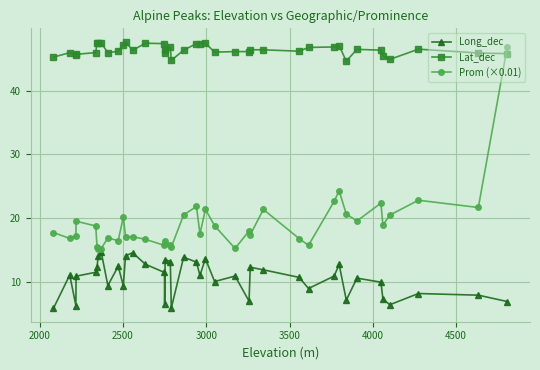

What is the difference between the maximum and minimum values in the Lat_dec series?

3.0